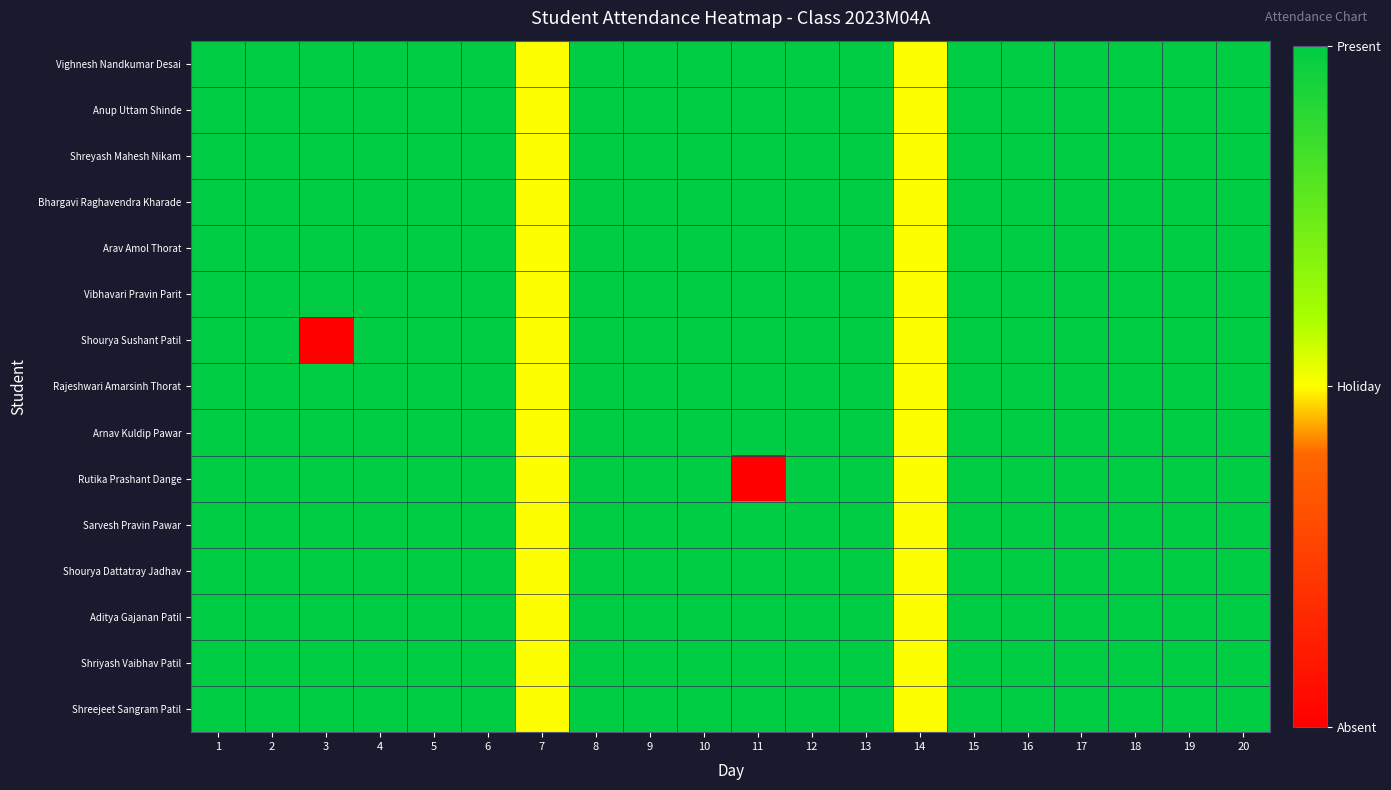

How many categories are shown in the chart?

20